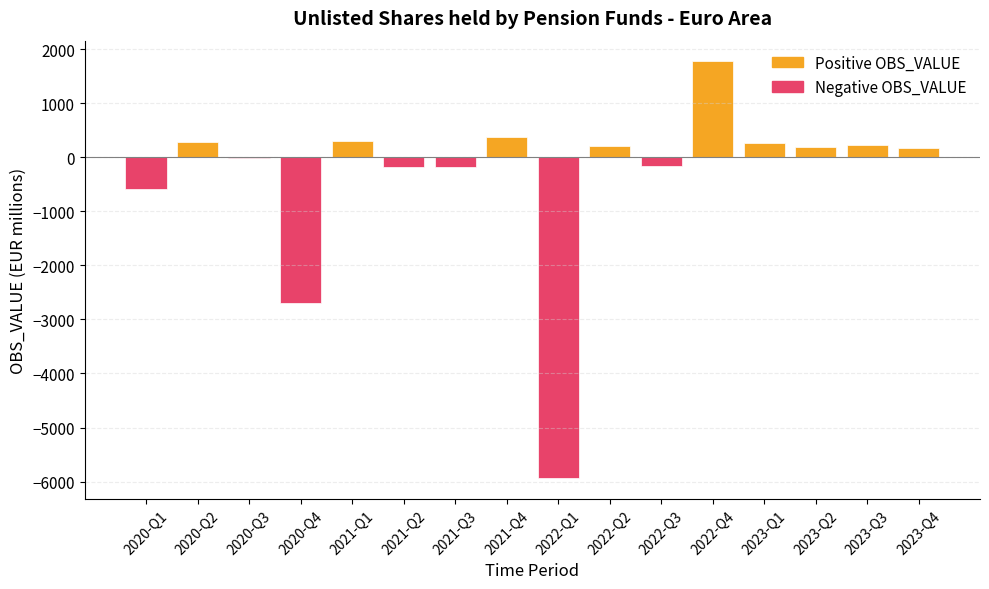

Which has a higher value, 2021-Q4 or 2022-Q4?

2022-Q4